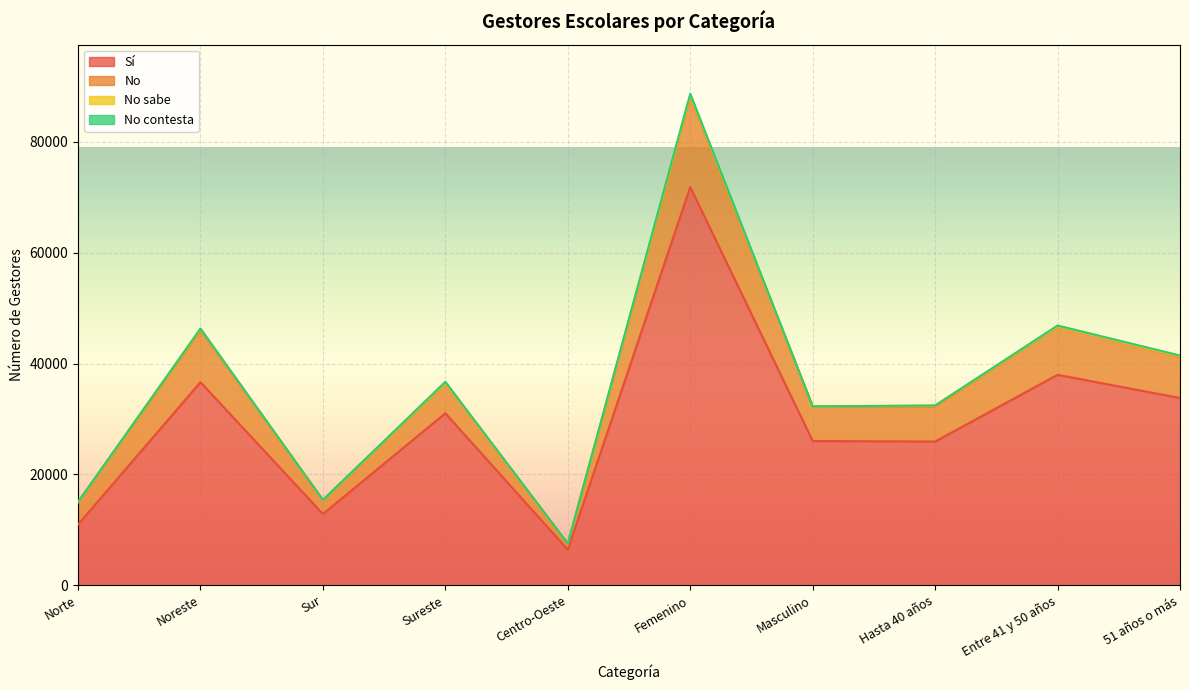

How many interior local peaks does the No series have?

4